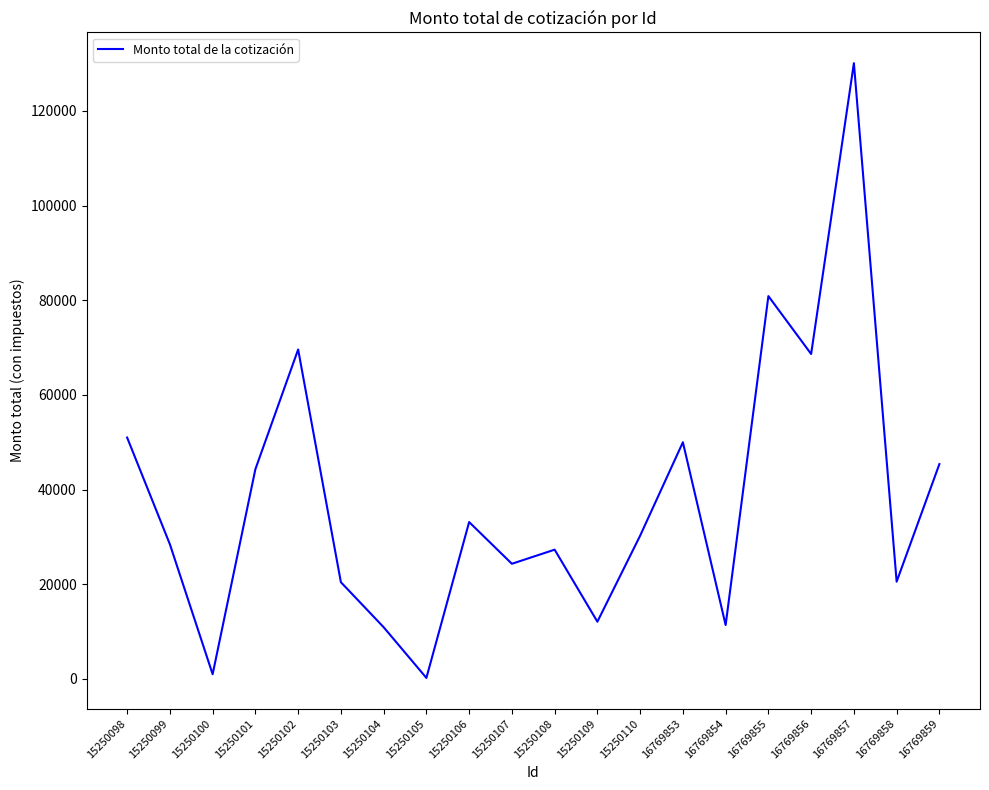

Read the value at 15250108.

27309.7